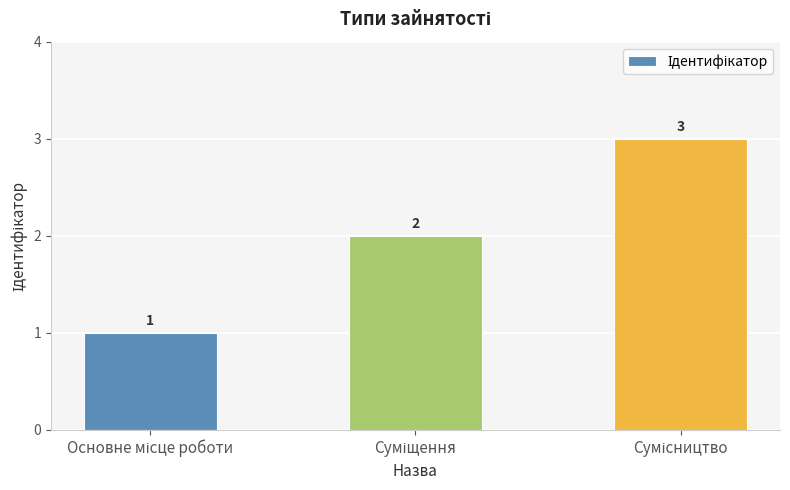

What is the sum of all values?

6